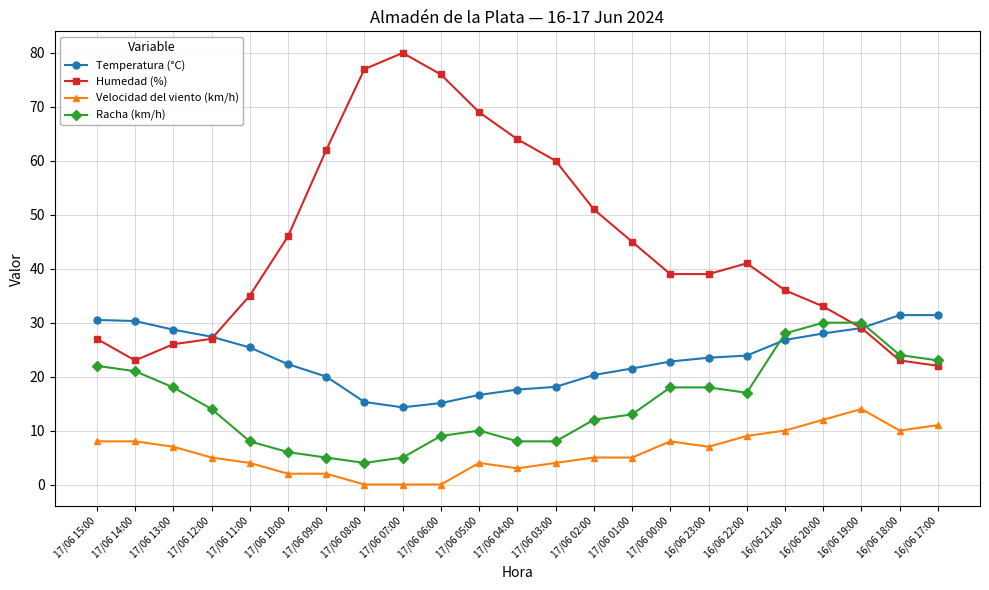

What is the total value across all series at 16/06 18:00?

88.4